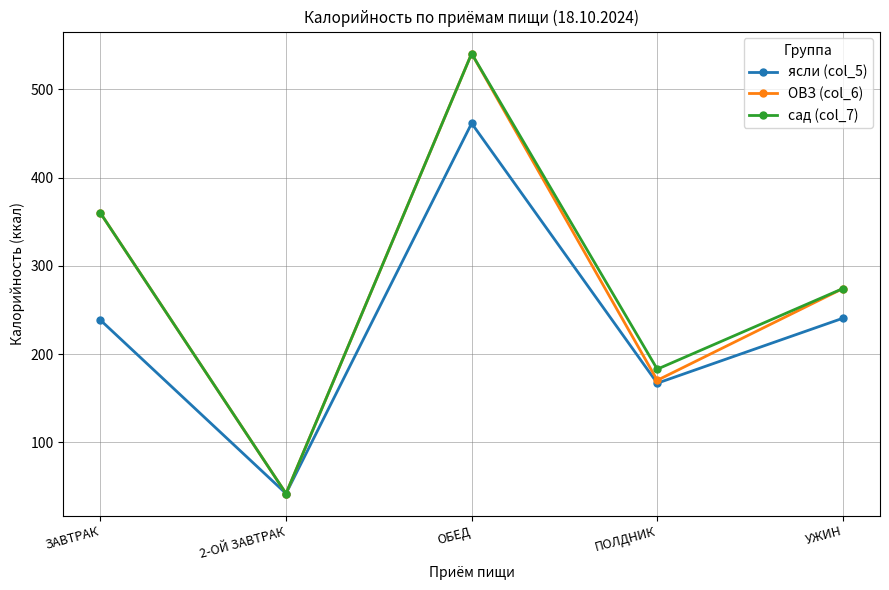

What is the sum of the ясли (col_5) values at ОБЕД and УЖИН?

702.0